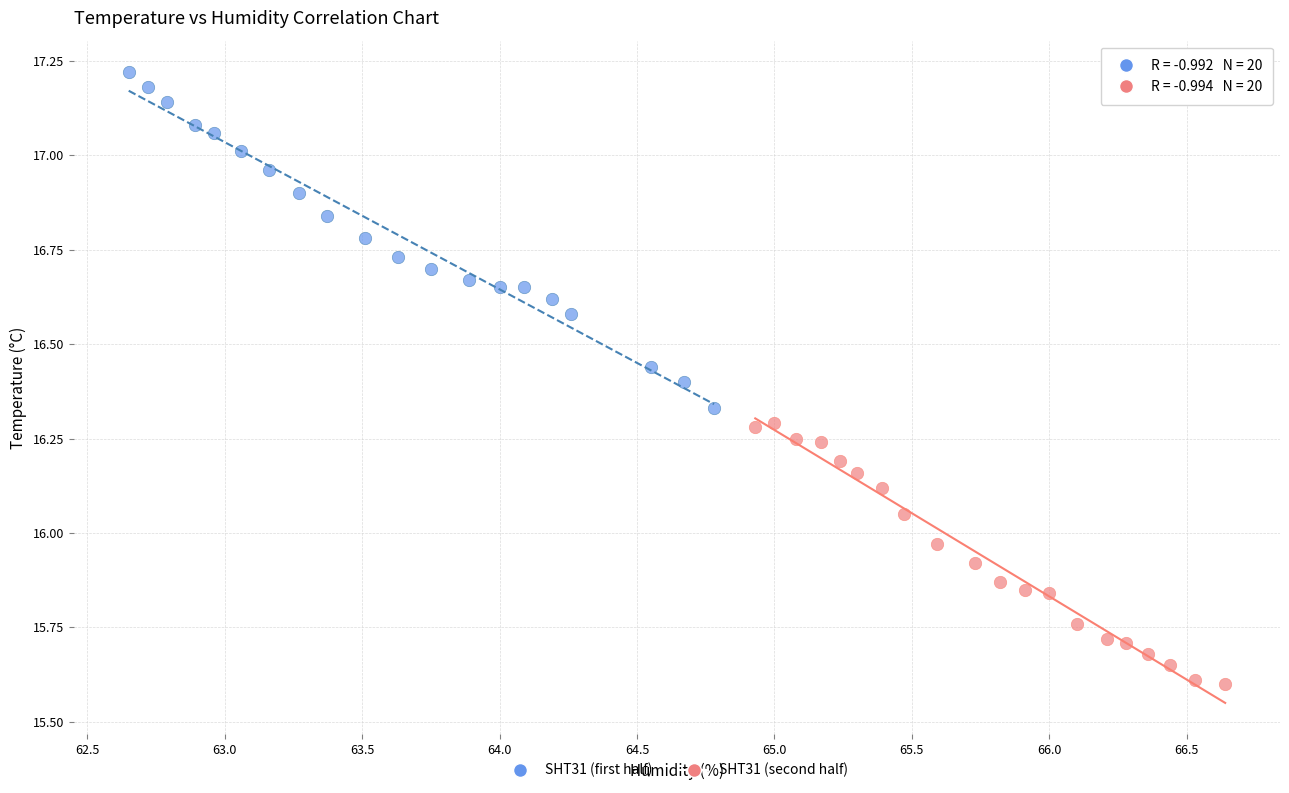

Which series reaches the maximum Y coordinate?

SHT31 (first half)